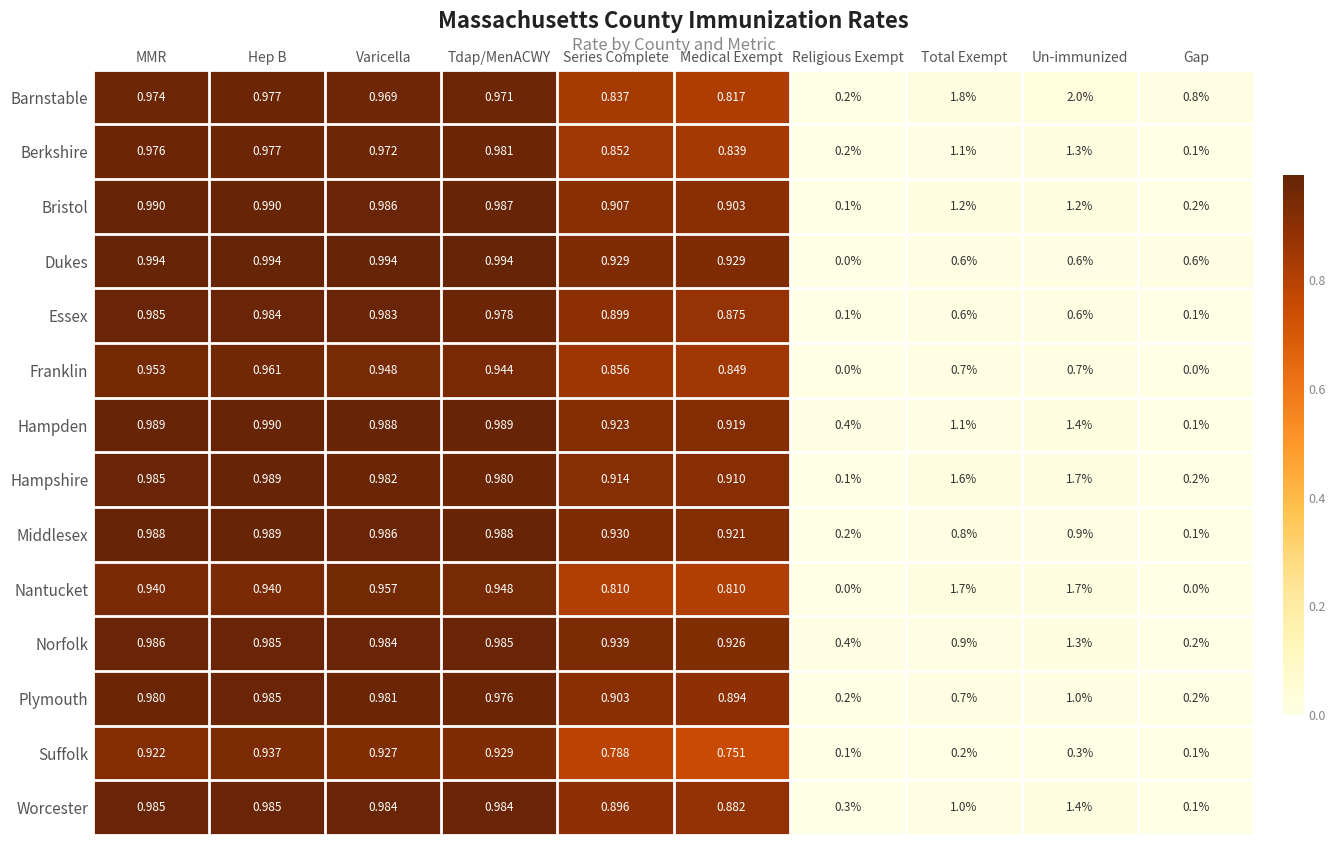

Which category has the lowest value in the Hampshire series?

Religious Exempt